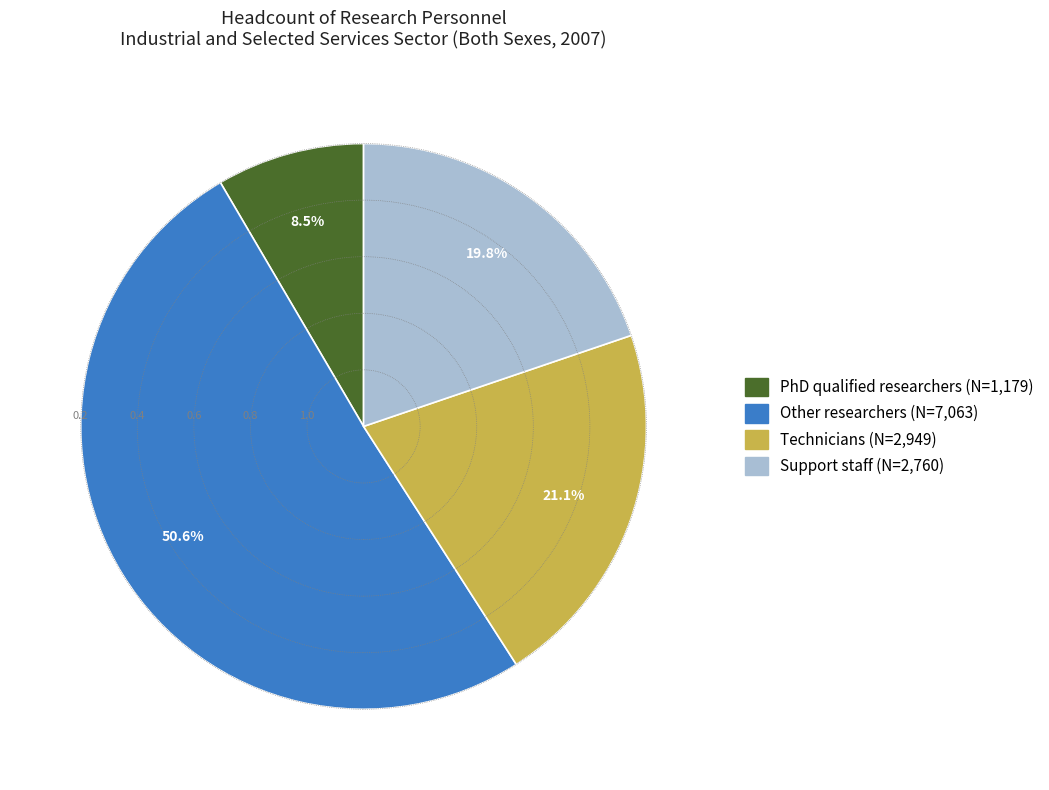

Which slice is the smallest?

PhD qualified researchers